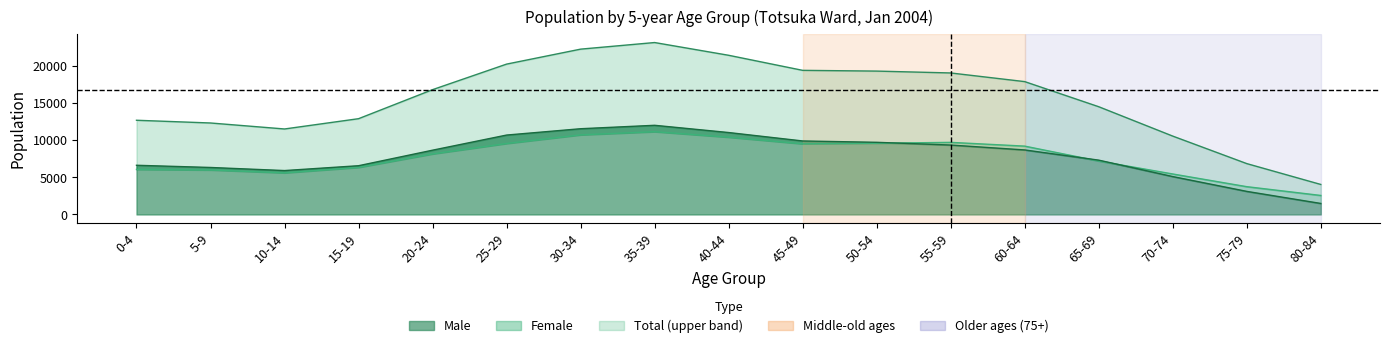

The value of Total line at 15-19 is 12874. True or false?

True